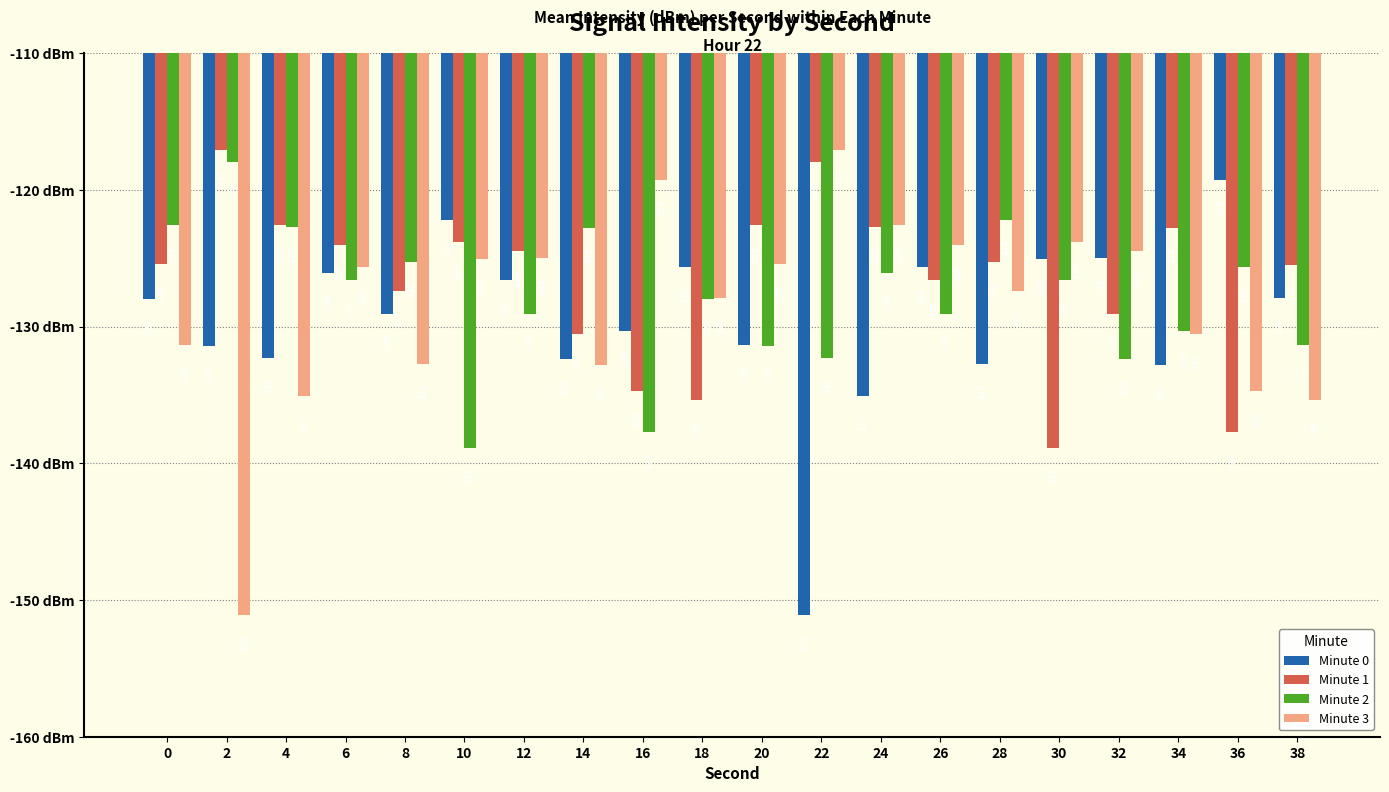

Rank the series by their average value, from highest to lowest.

Minute 1, Minute 2, Minute 3, Minute 0